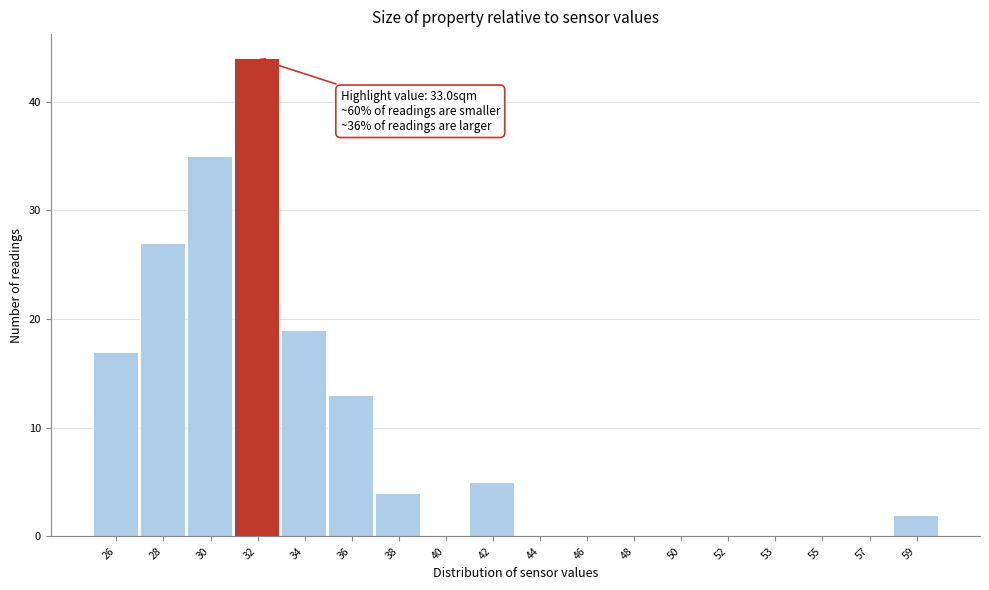

Reading left to right, what are all the values shown in this chart?

26=17	28=27	30=35	32=44	34=19	36=13	38=4	40=0	42=5	44=0	46=0	48=0	50=0	52=0	53=0	55=0	57=0	59=2